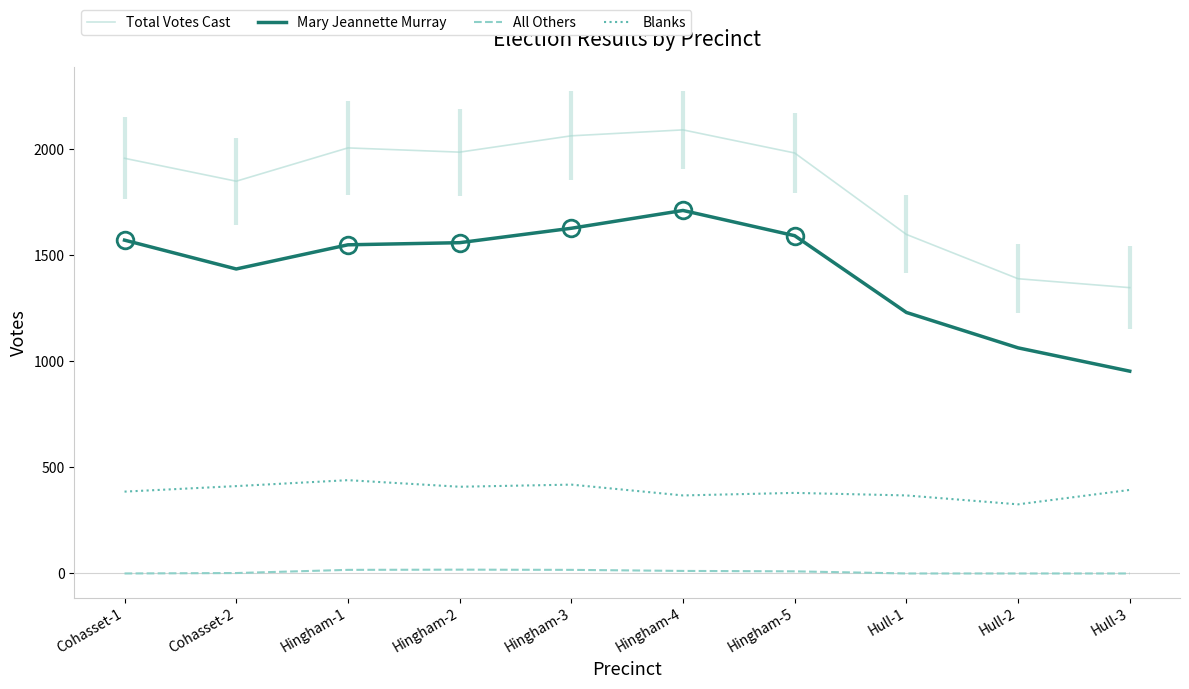

Which series has the largest total across all categories?

Total Votes Cast